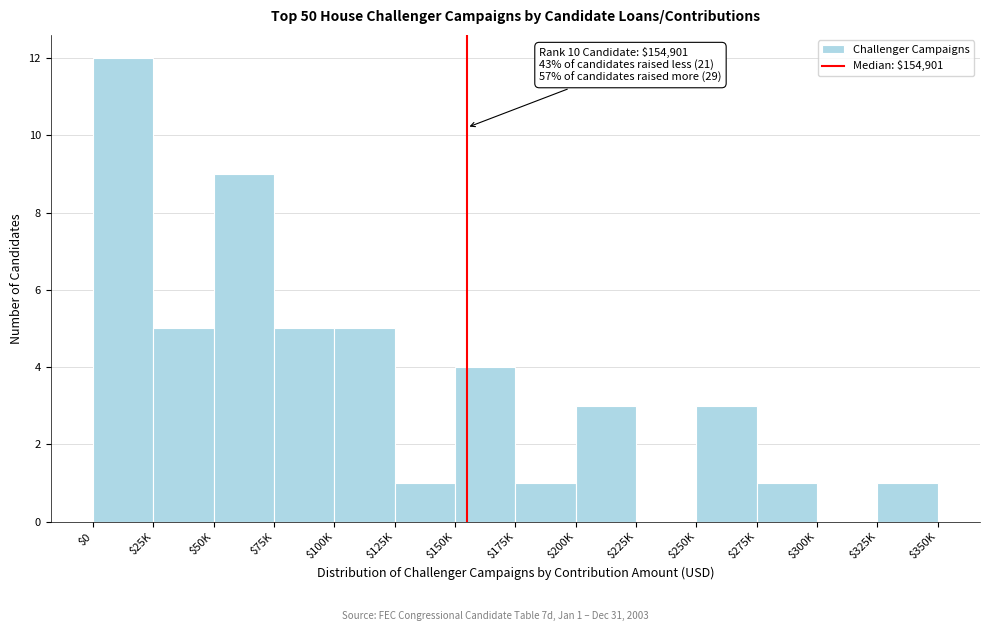

True or false: the data shows 2 at $175K.

False